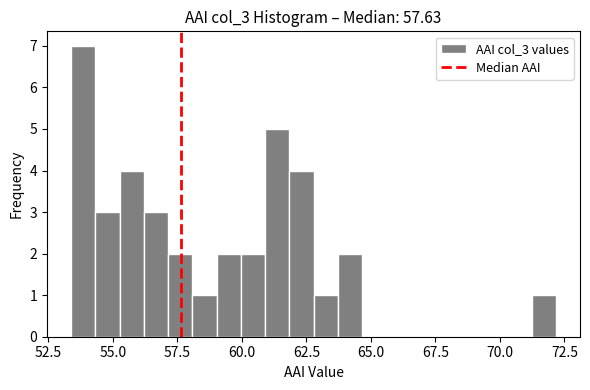

Read against the x-axis, roughly where is the centre of the tallest bar?

54.0